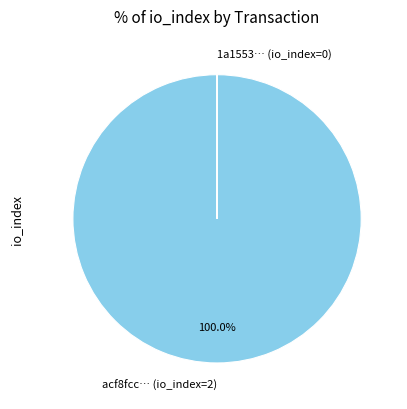

Which slice is the largest?

acf8fcc… (io_index=2)